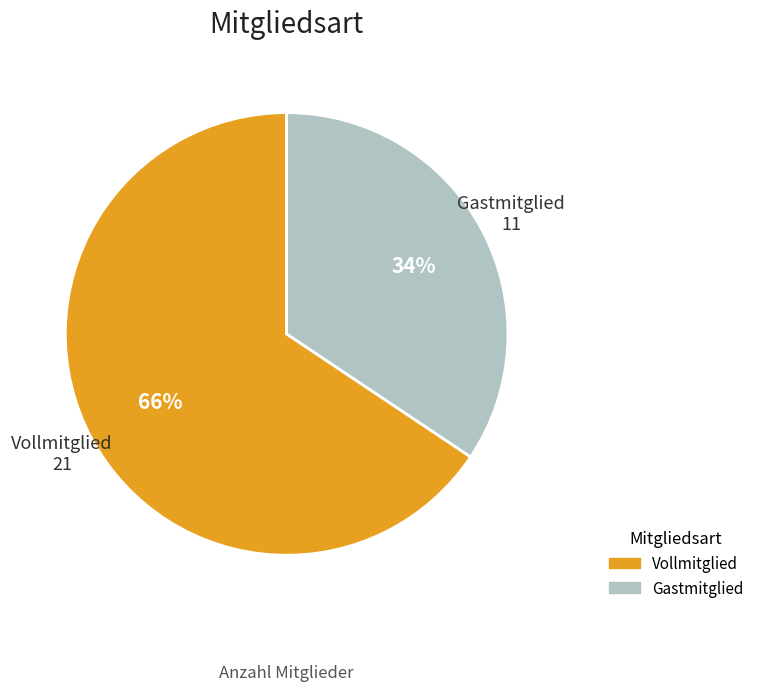

How many slices are in this pie chart?

2